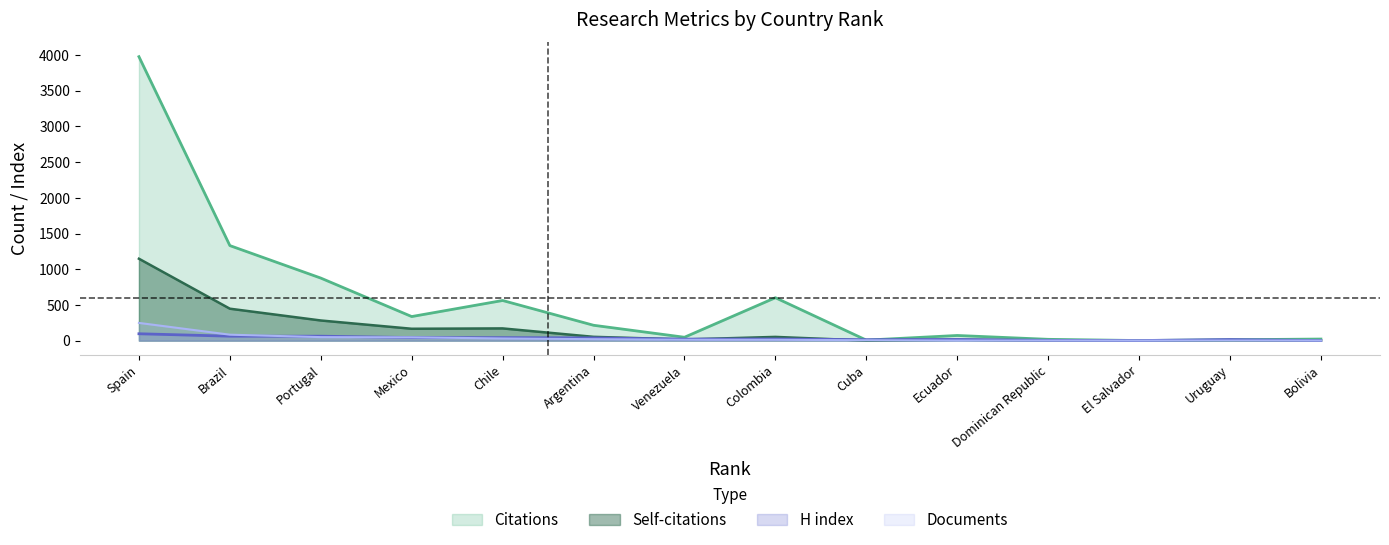

What are all the series names shown in the legend?

Citations, Self-citations, H index, Documents